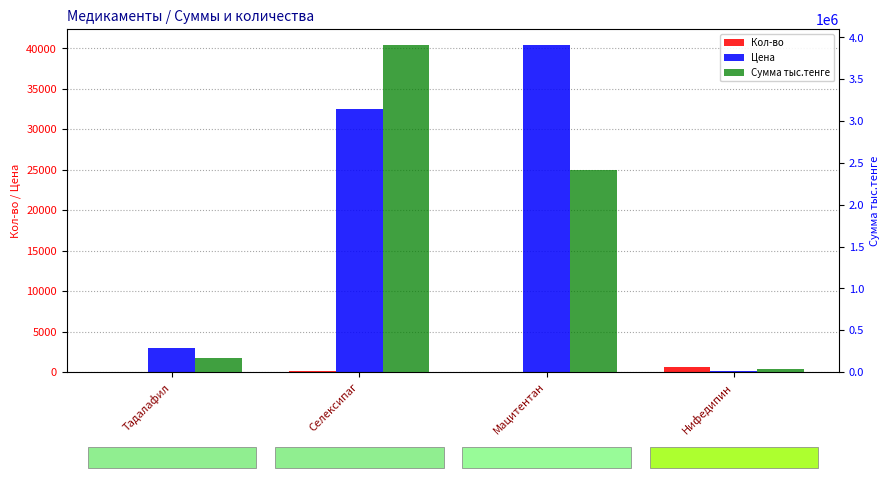

At which category does the chart reach its minimum across all series?

Тадалафил